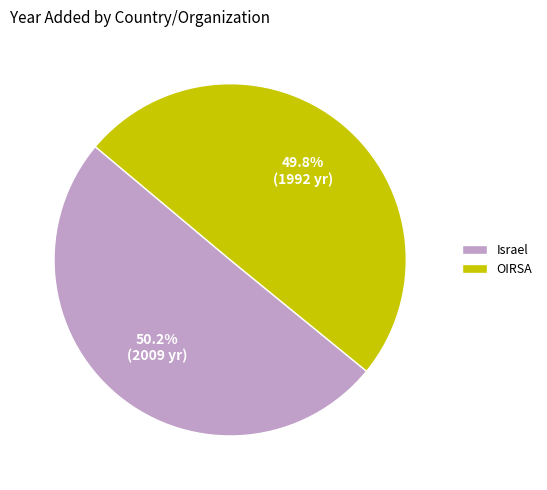

Does any single category account for the majority?

Yes